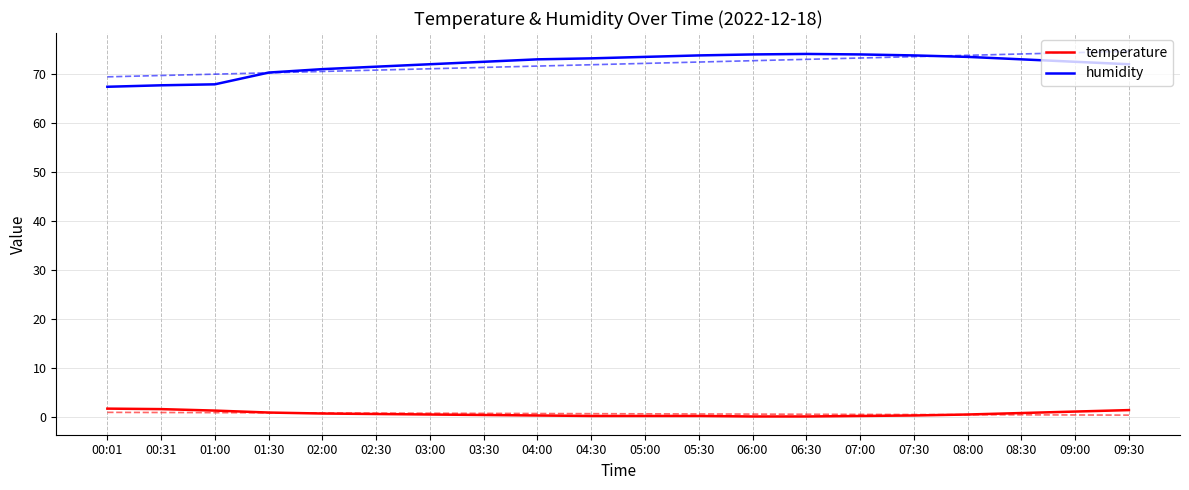

Which series has the largest total across all categories?

humidity